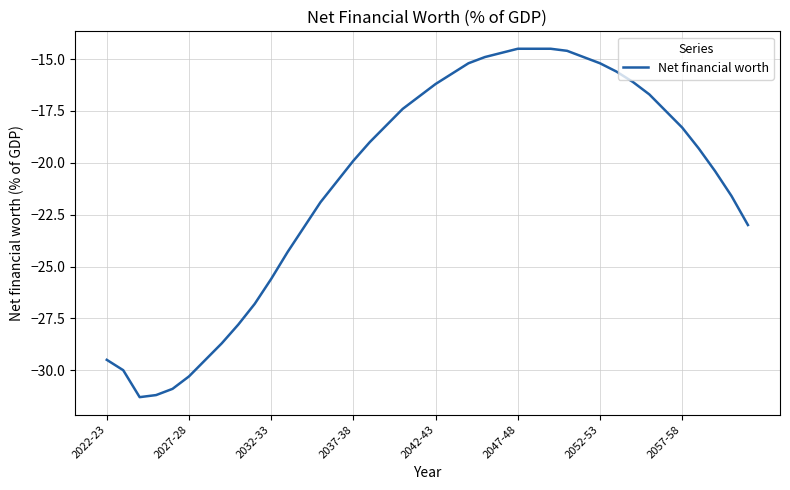

True or false: there are more than 2 points higher than both neighbors.

False